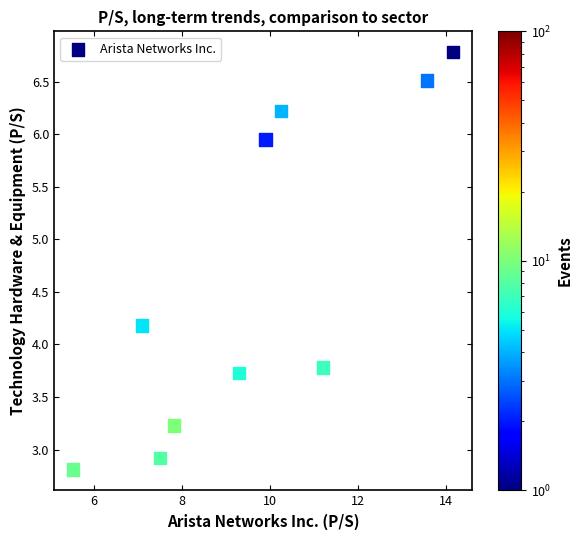

What is the range of Y values (max minus min)?

4.0